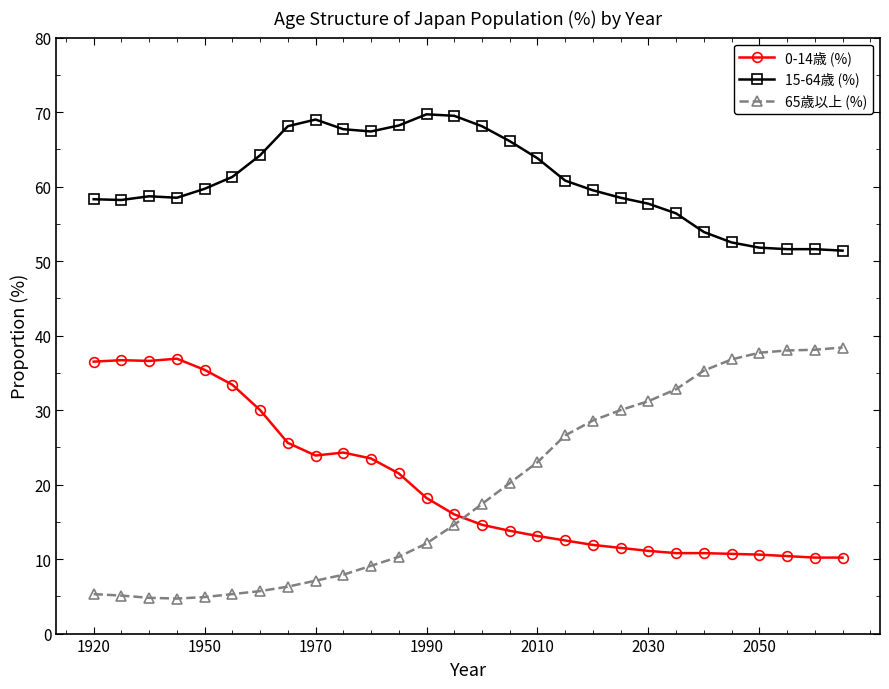

What is the value of the 15-64歳 (%) point at the 11th from the left?

67.4